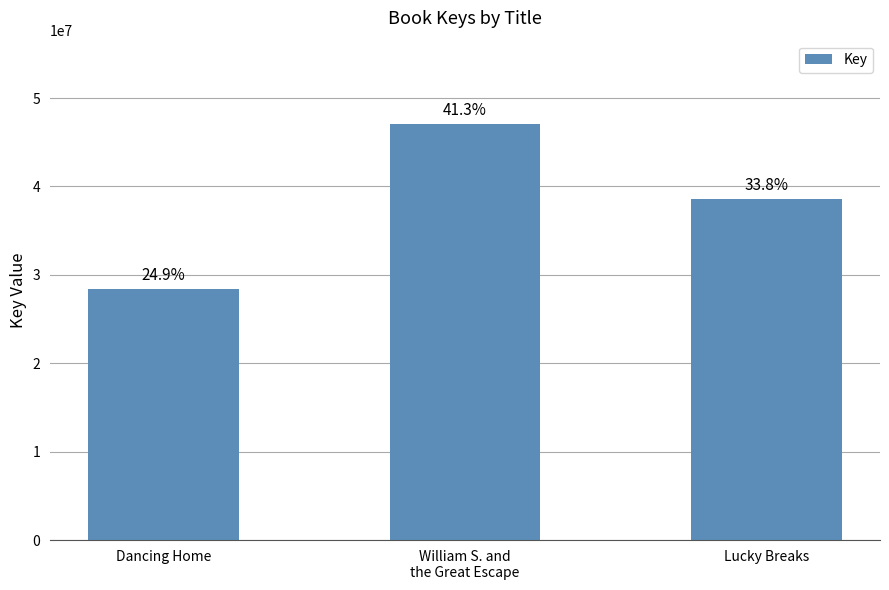

What is the average value?

38029993